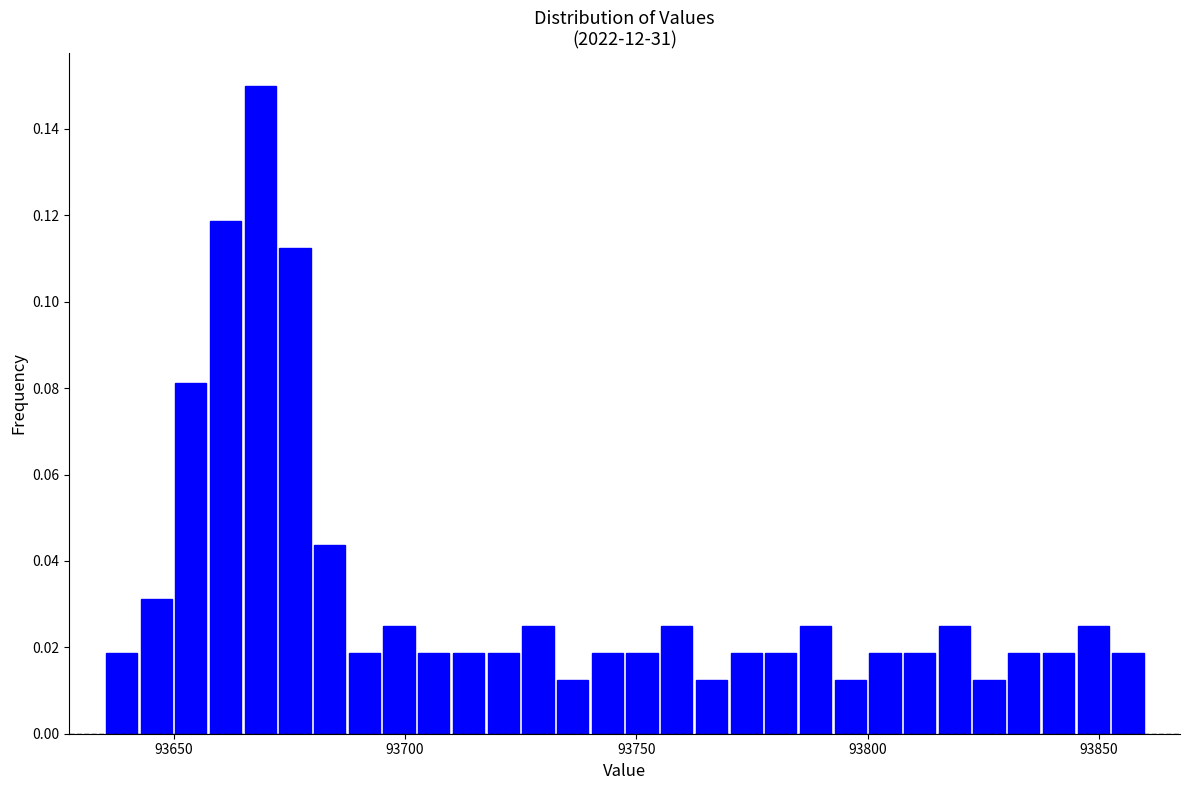

Read against the x-axis, roughly where is the centre of the tallest bar?

93670